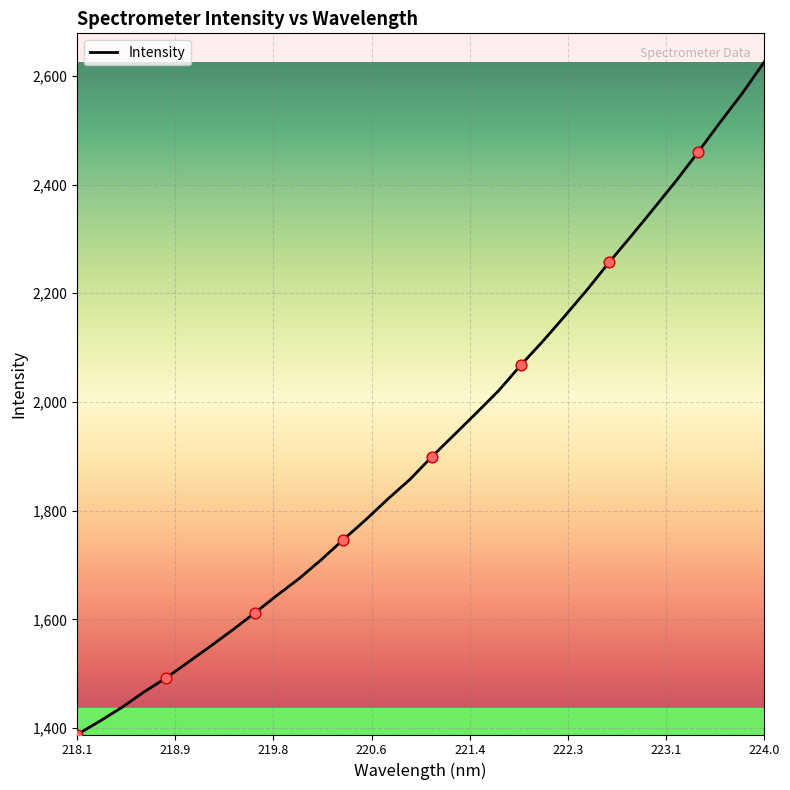

What is the minimum value shown in the chart?

1388.0